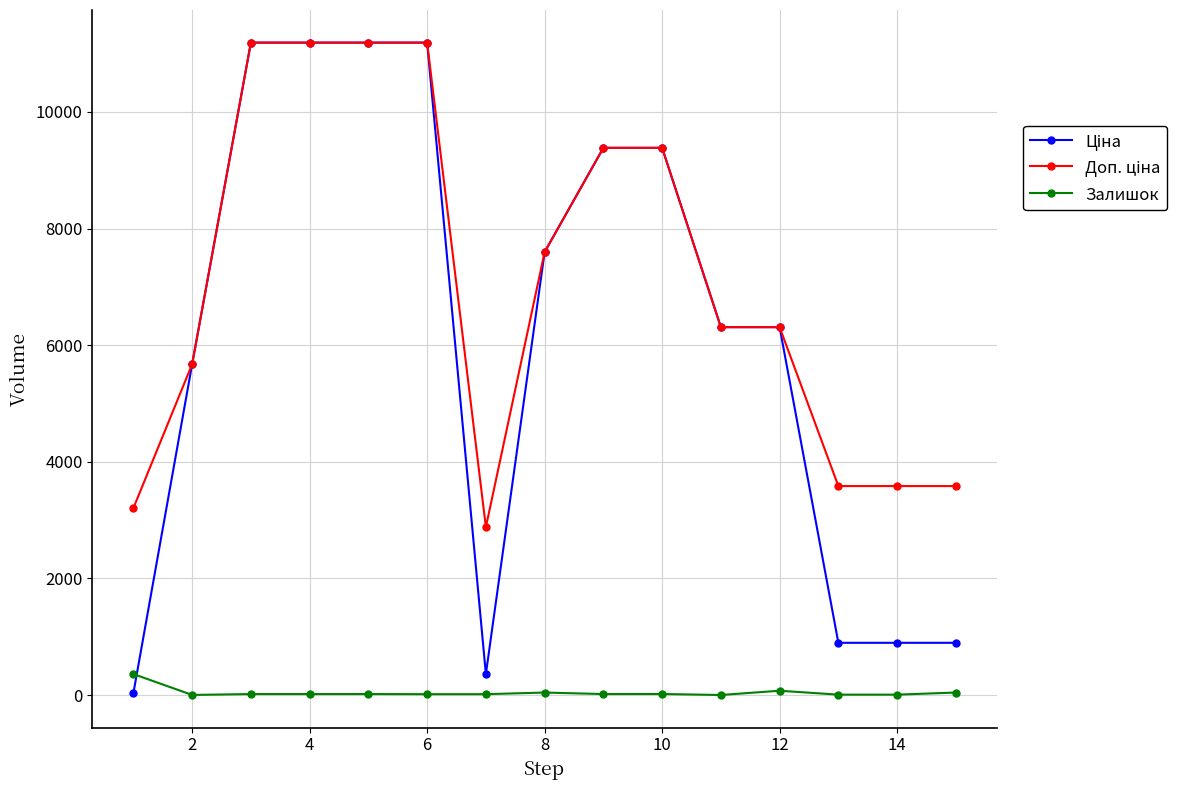

What is the greatest value displayed?

11188.2